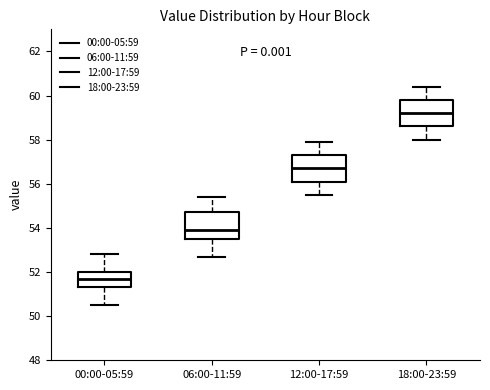

Reading left to right, transcribe this box plot: for each box, give where its median line is, the range the box spans, and where its two whiskers end, as read against the y-axis. The values are not printed on the chart, so give them approximately, as read against the axis.

00:00-05:59: median 51.8, box 51.4 to 52.0, whiskers 50.6 to 52.8
06:00-11:59: median 54.0, box 53.6 to 54.8, whiskers 52.8 to 55.4
12:00-17:59: median 56.8, box 56.2 to 57.4, whiskers 55.6 to 58.0
18:00-23:59: median 59.2, box 58.6 to 59.8, whiskers 58.0 to 60.4